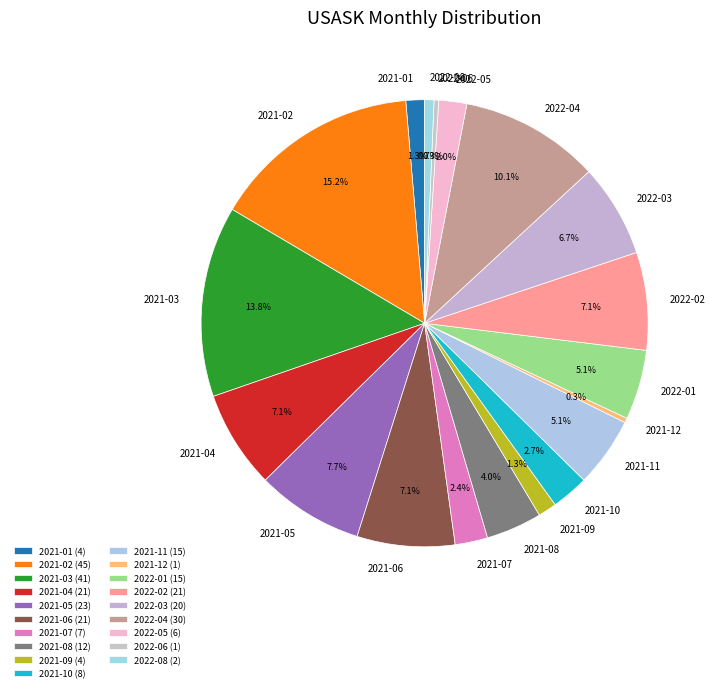

Which has a higher value, 2021-12 or 2021-02?

2021-02